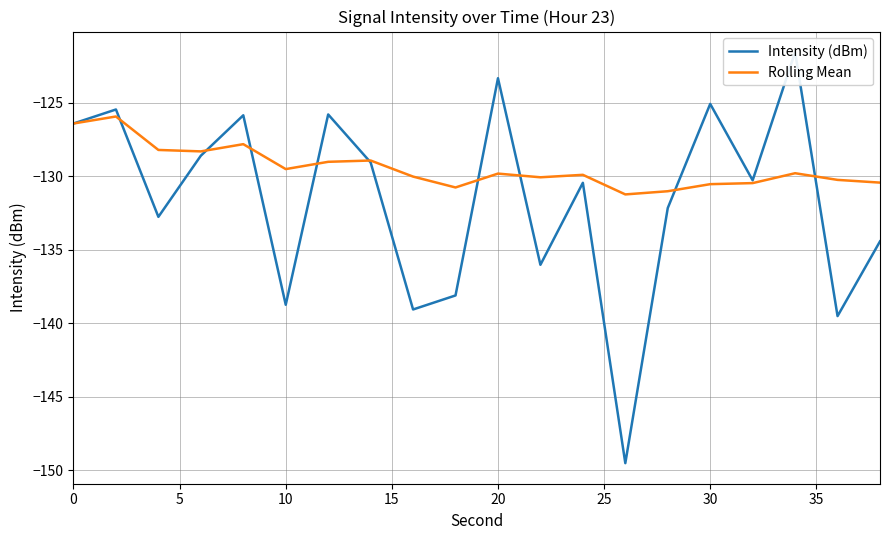

What is the minimum value for Rolling Mean?

-131.2